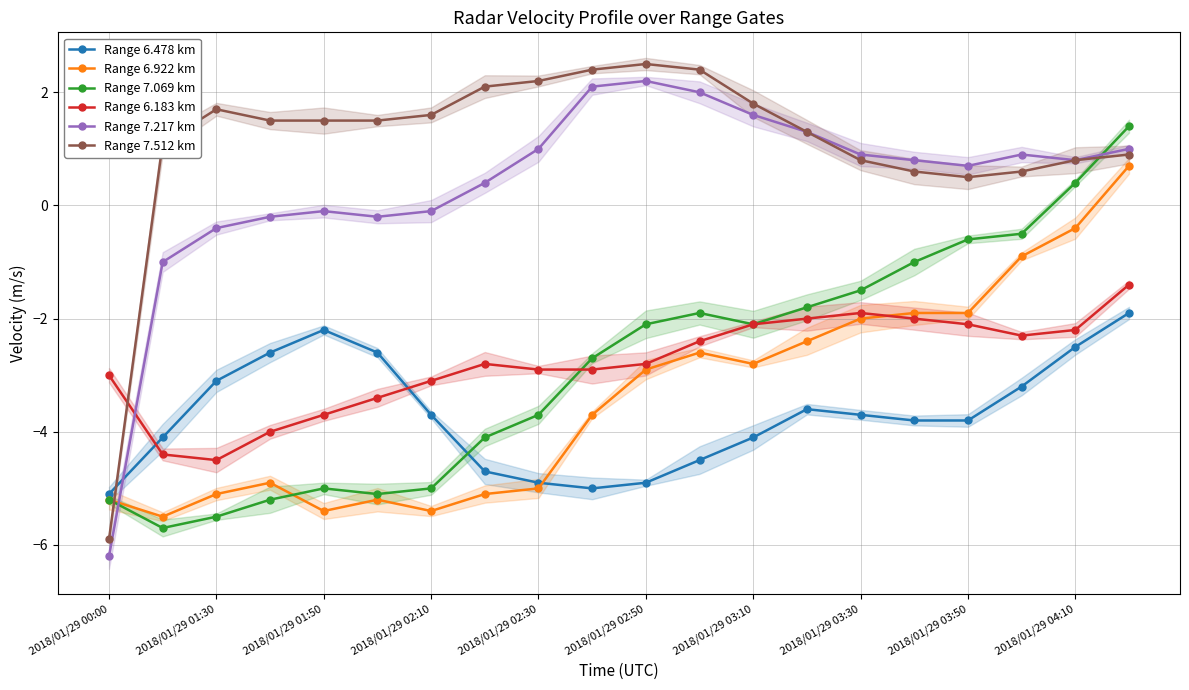

What is the difference between the maximum and minimum values in the Range 7.069 km series?

7.1